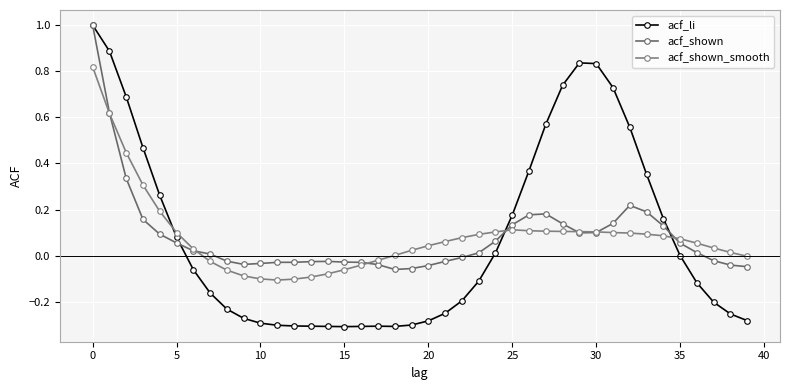

True or false: acf_shown_smooth and acf_li intersect in this chart.

True